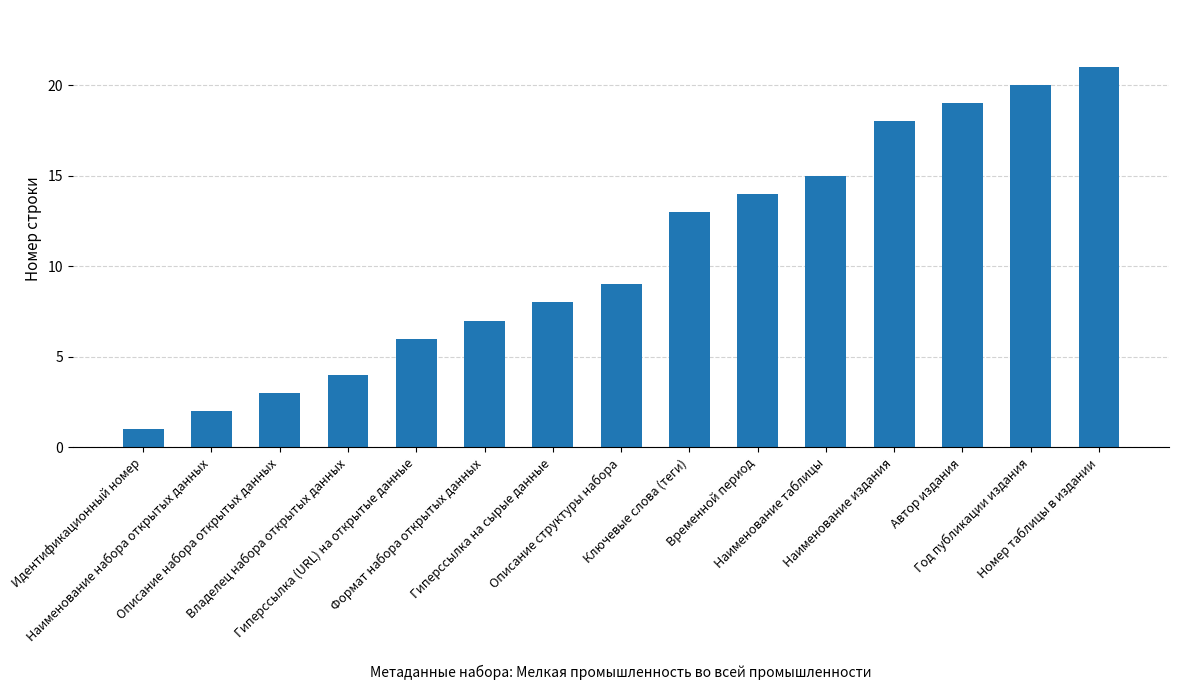

What is the average value?

11